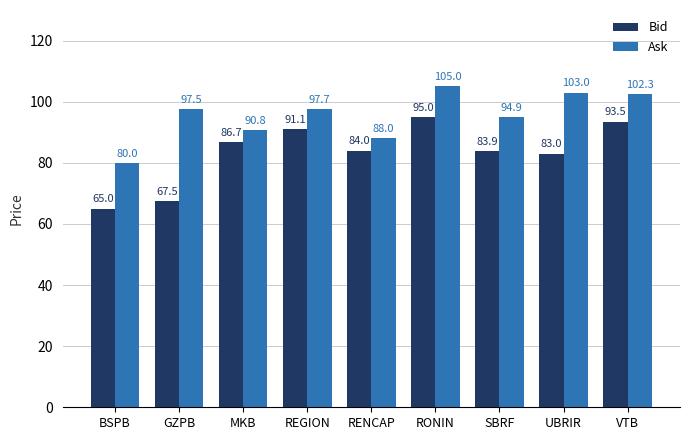

How many values in the Ask series exceed 97?

5